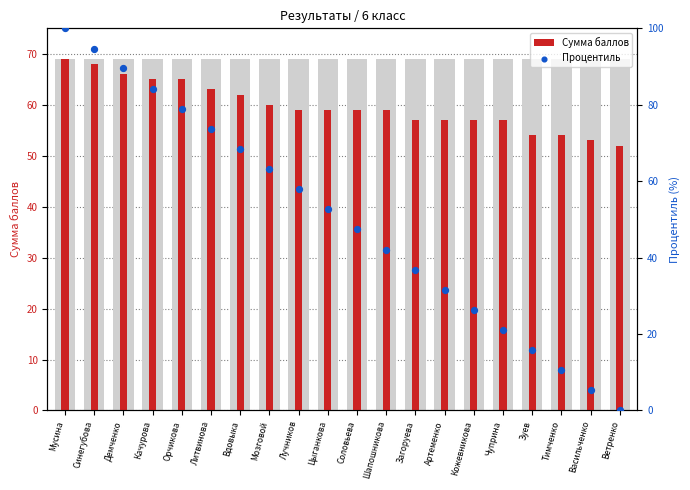

Which series contains the lowest Y value?

Процентиль